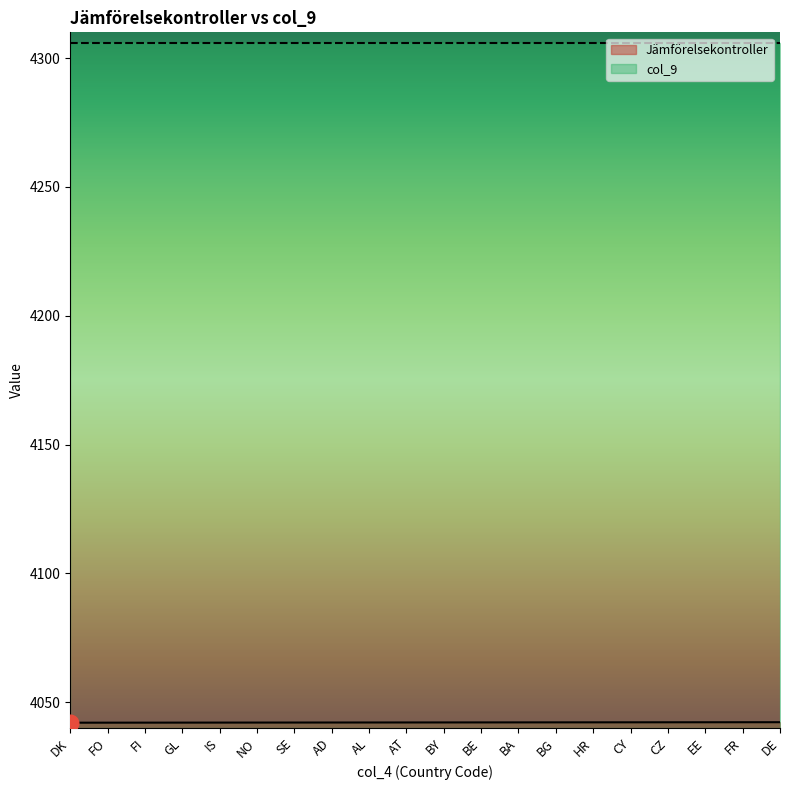

How many lines are shown in the chart?

2